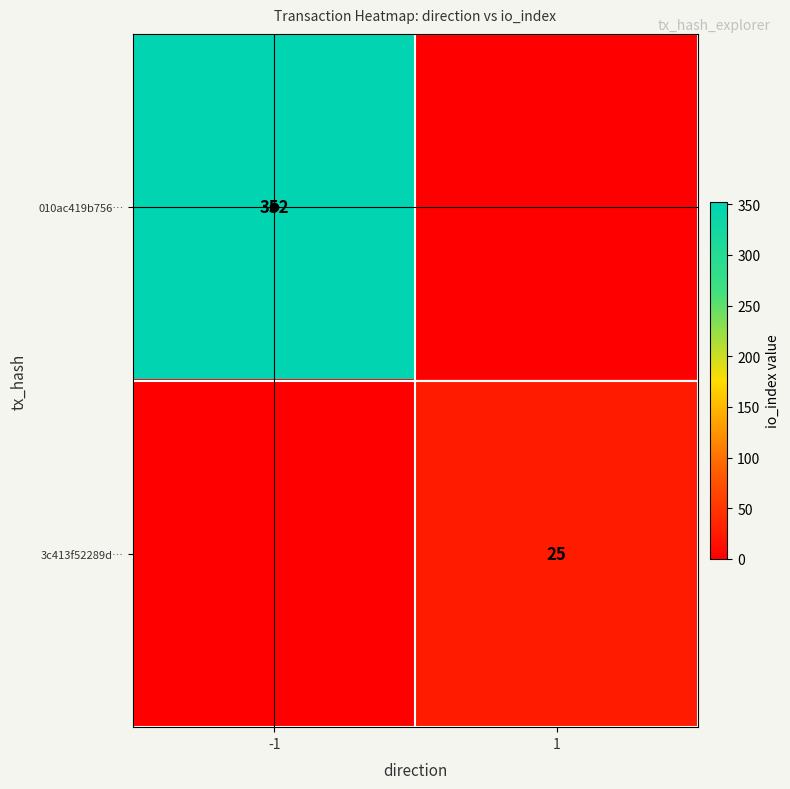

At which category is the sum across all series the highest?

-1